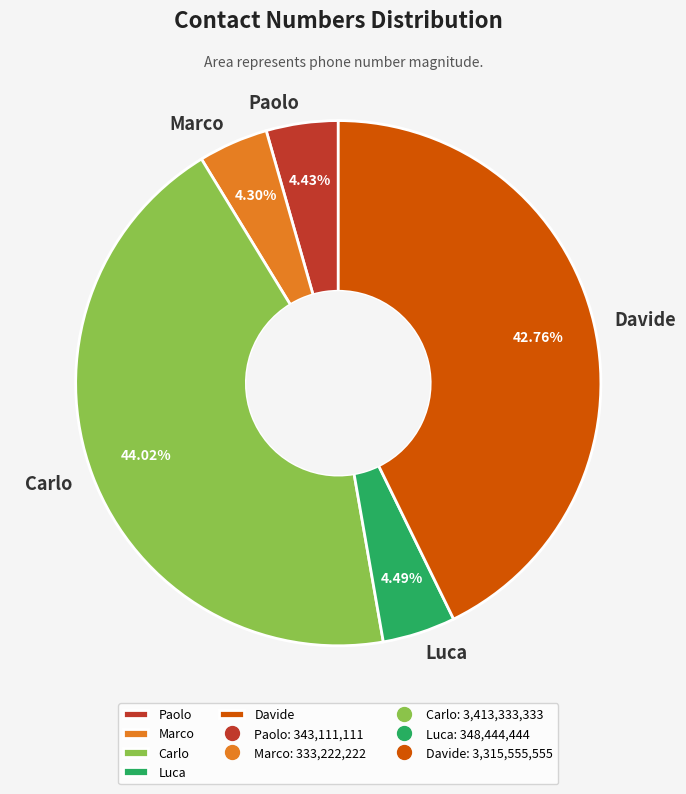

Does any single category account for the majority?

No